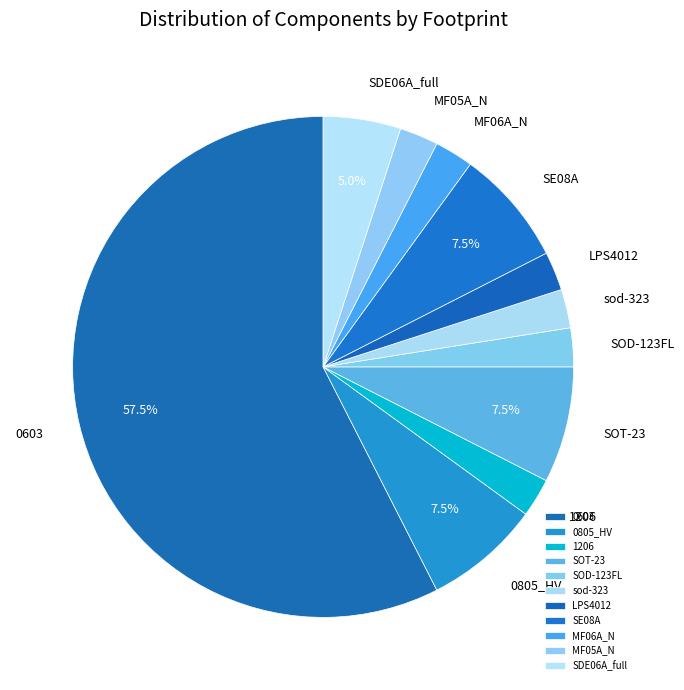

What is the ratio of the value at SOT-23 to the value at 1206?

3.0